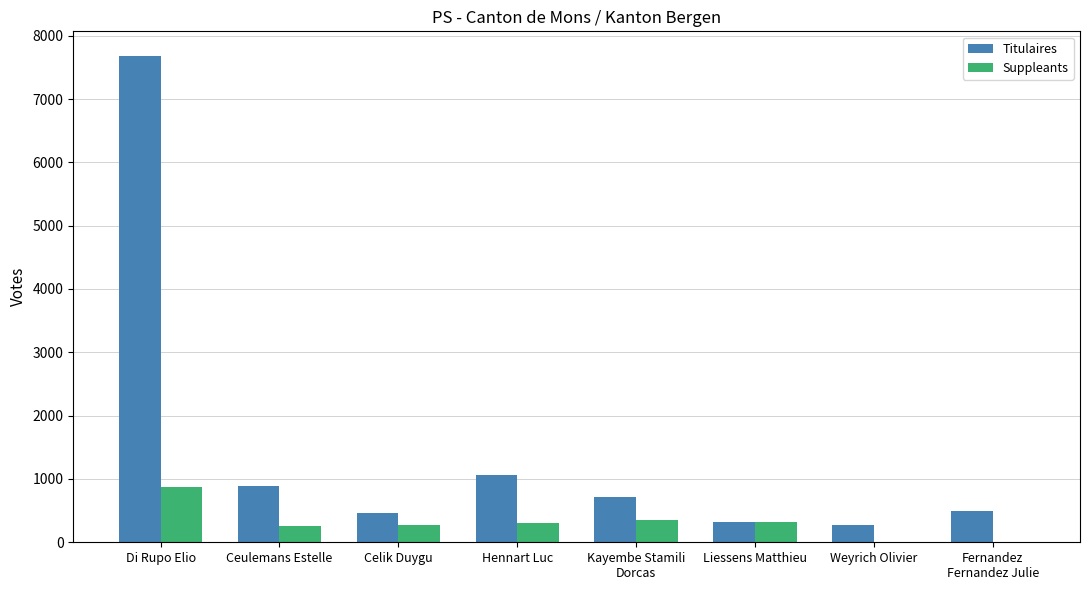

True or false: Suppleants has a value of 300 at Hennart Luc.

True